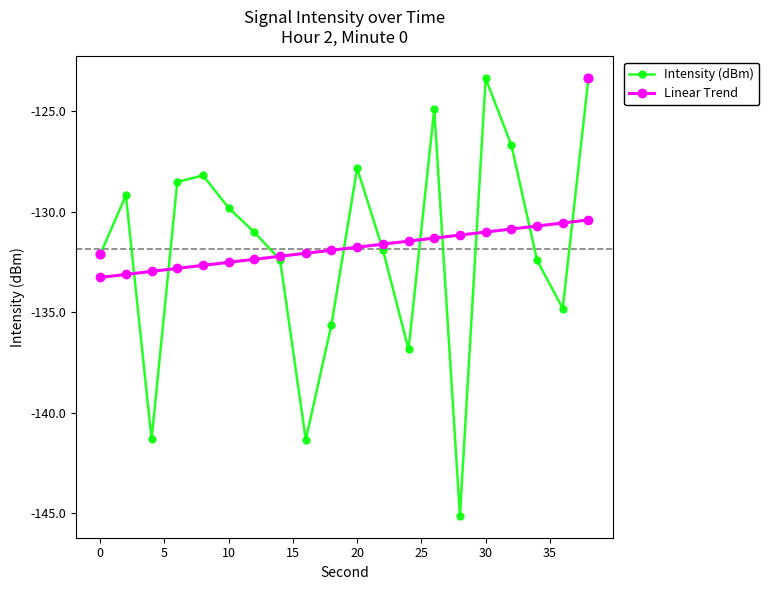

Which series has the largest range (max minus min)?

Intensity (dBm)